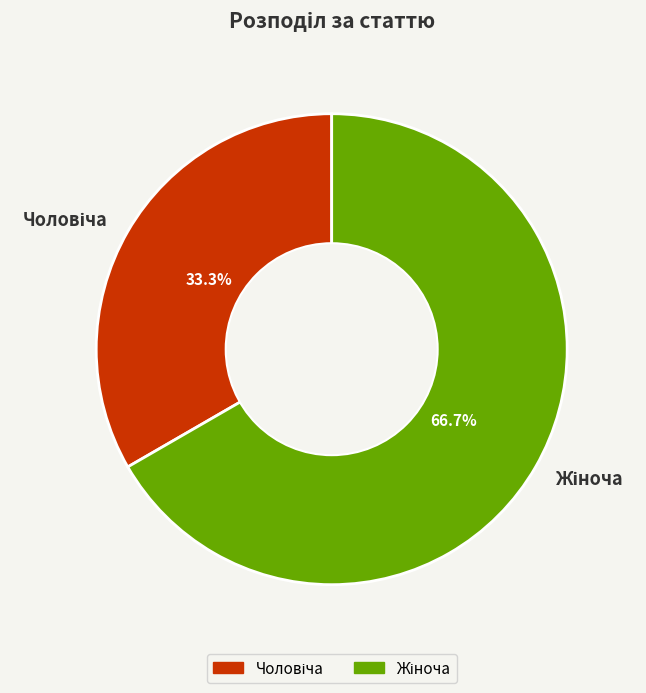

To the nearest percent, what is the difference between the Чоловіча and Жіноча slice percentages?

33%